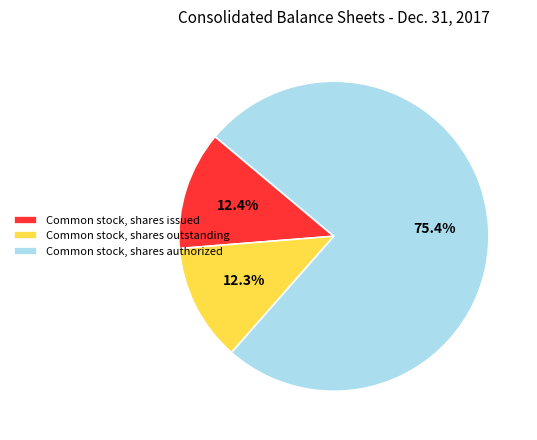

Between Common stock, shares issued and Common stock, shares authorized, which is larger?

Common stock, shares authorized